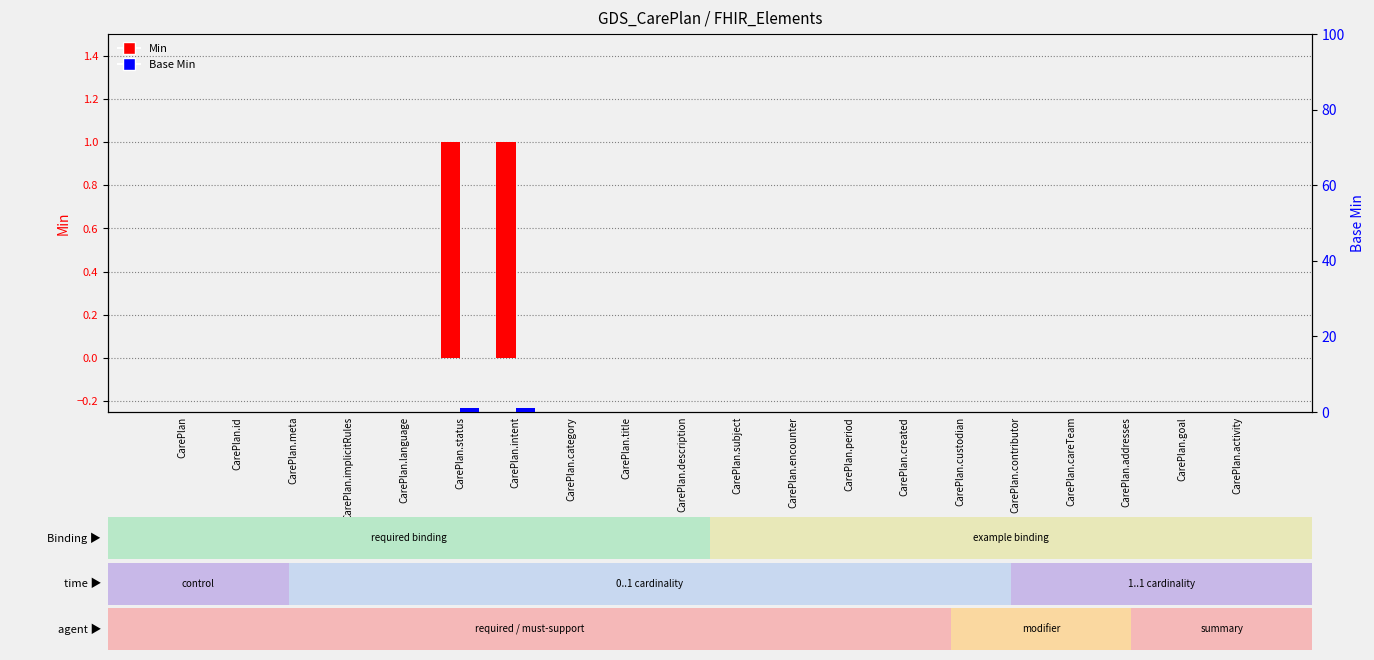

What is the difference between the Min values at CarePlan.intent and CarePlan.created?

1